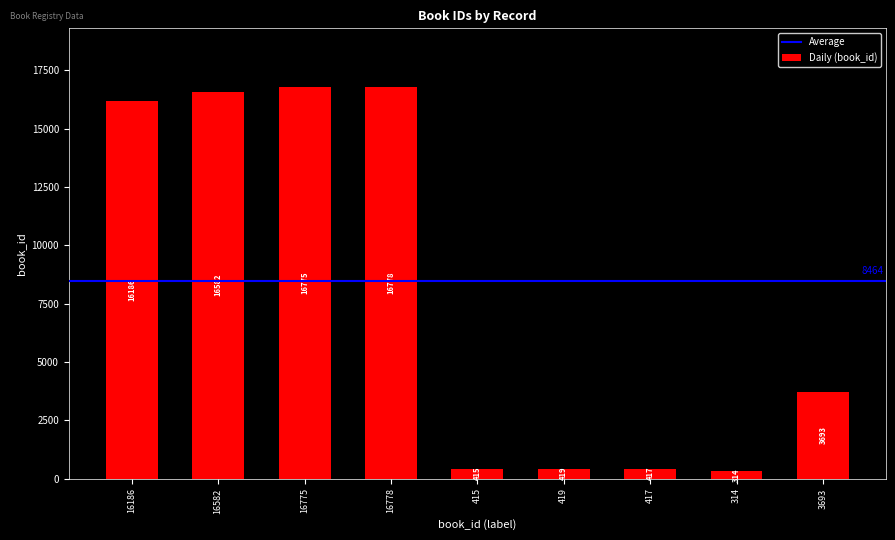

True or false: the data shows 16186 at 16186.

True